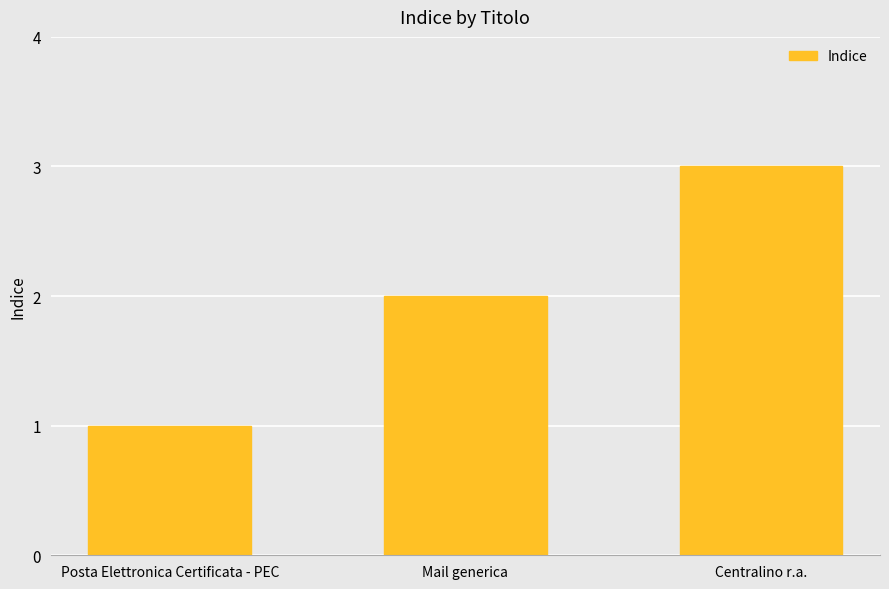

Count the number of data series in this chart.

1